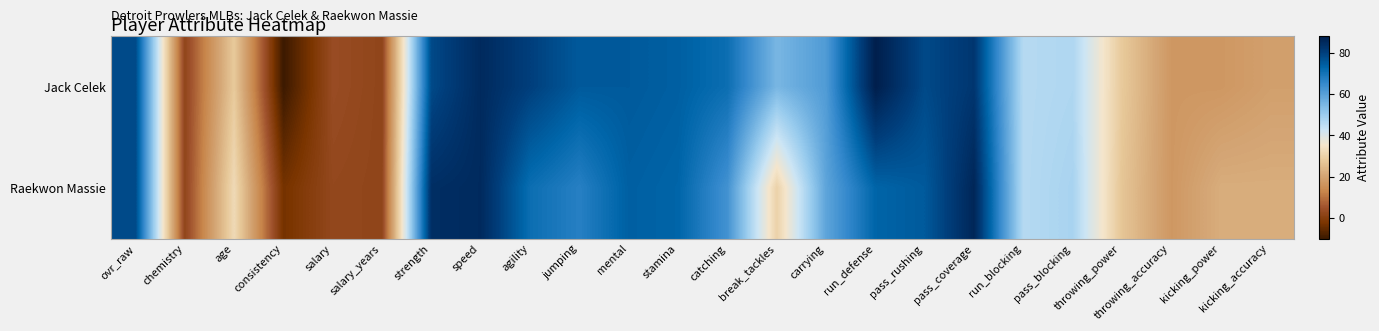

Between carrying and pass_rushing, which is larger?

pass_rushing